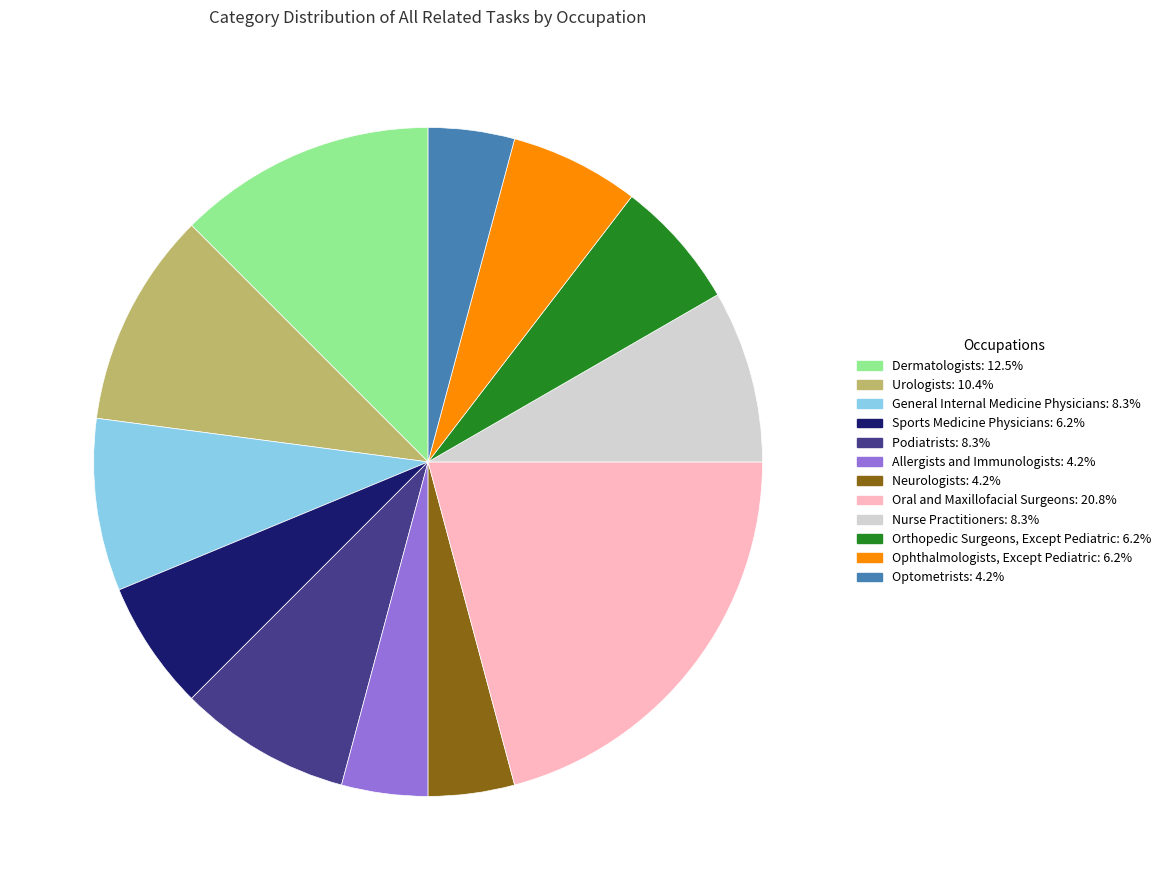

How many slices are in this pie chart?

12